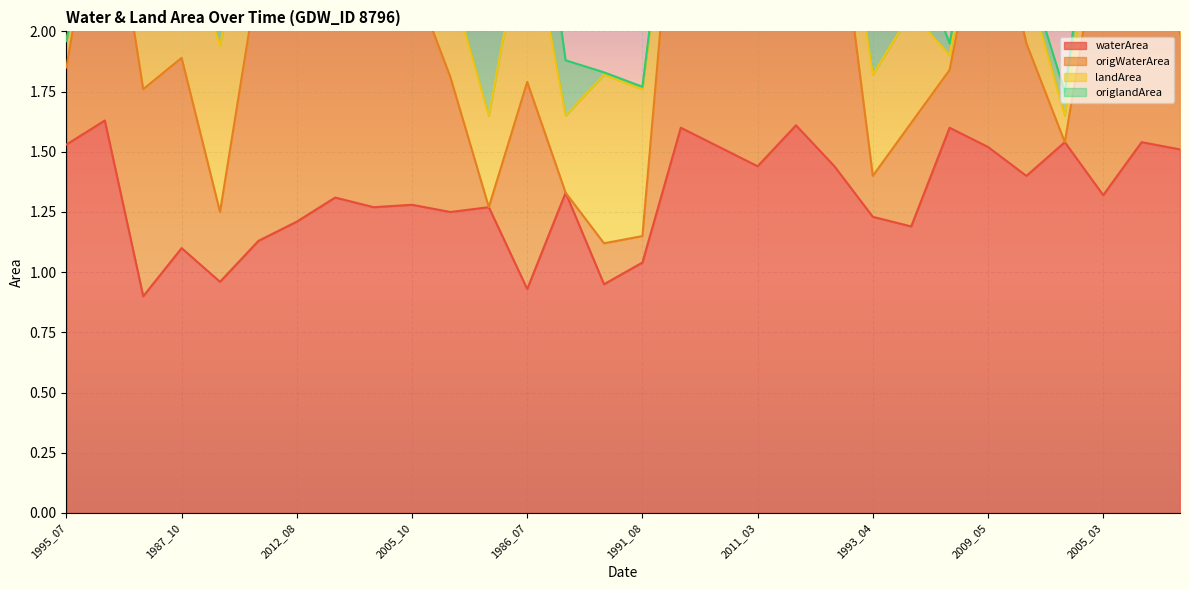

What is the value of the waterArea point at the 27th from the left?

1.5